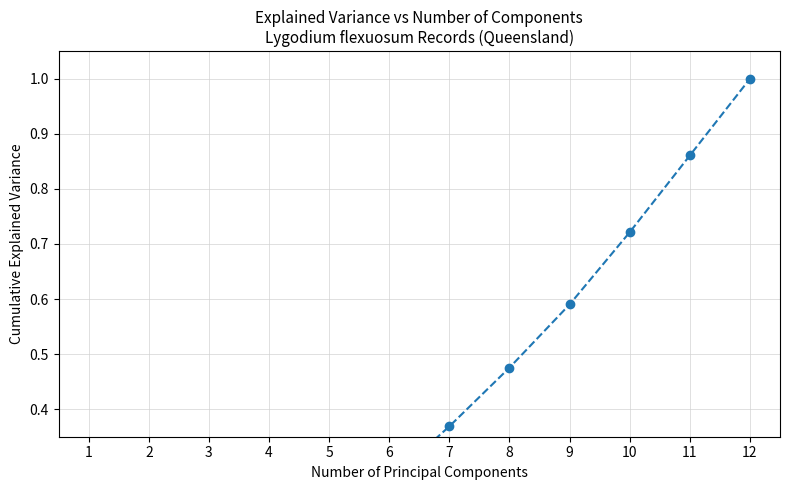

What is the difference between the maximum and second lowest values?

1.0